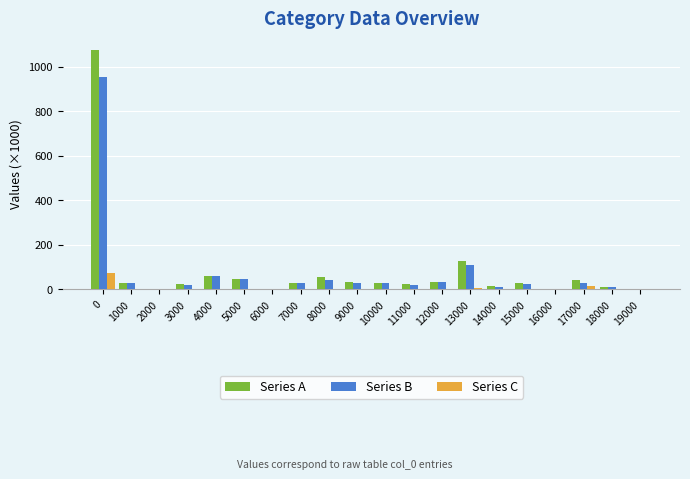

What is the maximum value shown in the chart?

1073.3